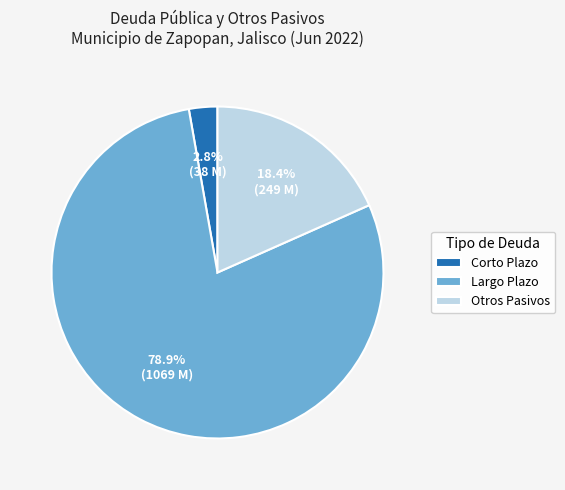

To the nearest percent, what portion does Largo Plazo represent?

79%